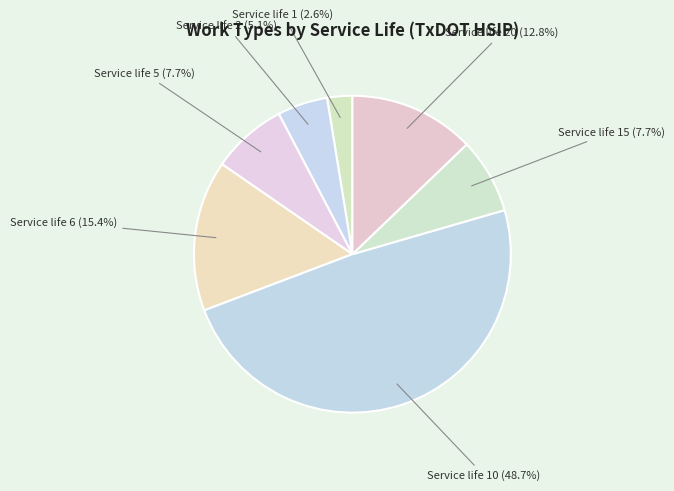

To the nearest percent, what percentage of the pie is Service life 1?

3%